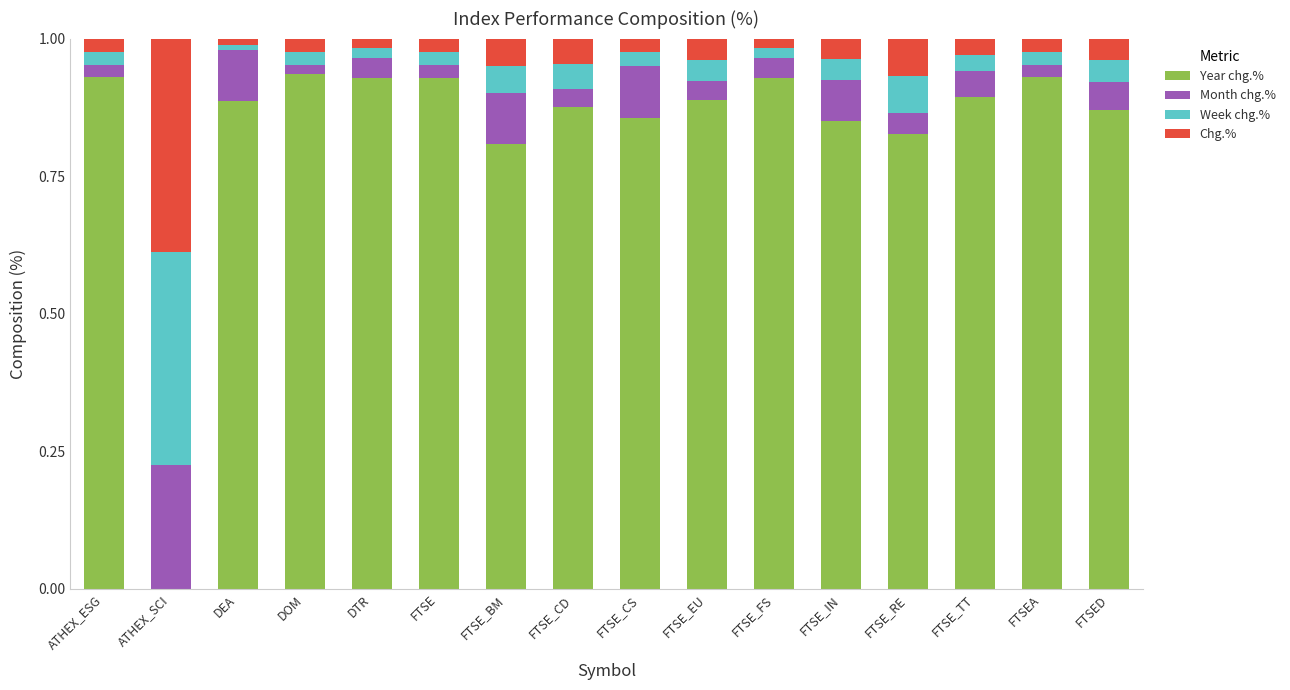

True or false: Year chg.% has a value of 0.9 at ATHEX_ESG.

True